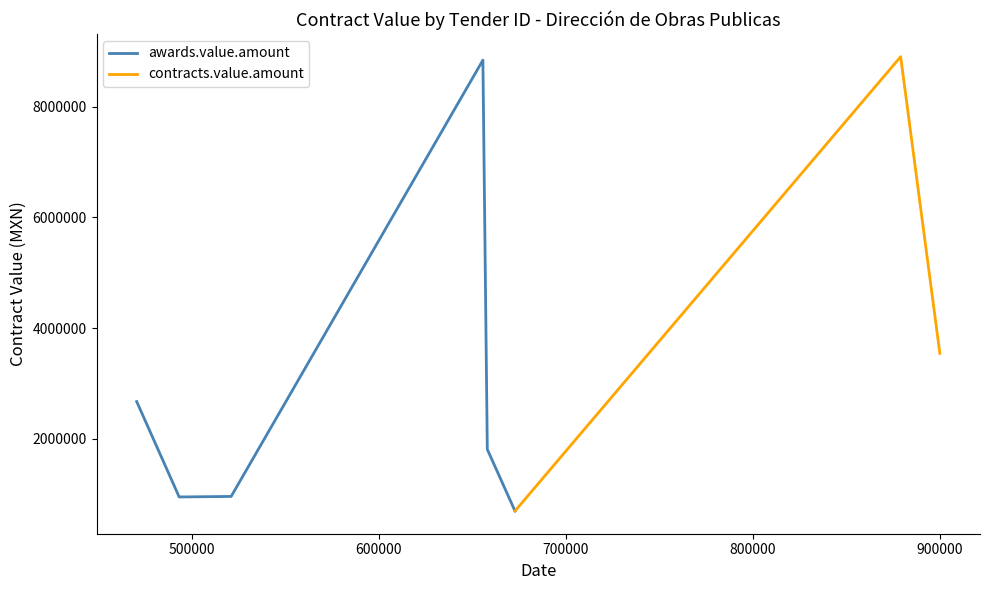

What is the maximum value for contracts.value.amount?

8905073.0